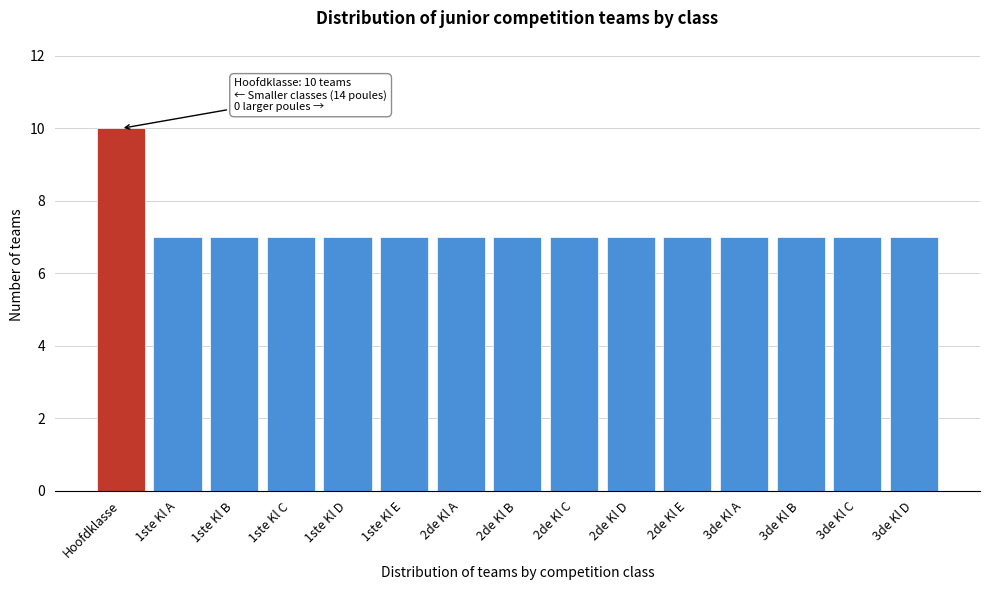

Reading left to right, list all the values displayed in this chart.

Hoofdklasse=10	1ste Kl A=7	1ste Kl B=7	1ste Kl C=7	1ste Kl D=7	1ste Kl E=7	2de Kl A=7	2de Kl B=7	2de Kl C=7	2de Kl D=7	2de Kl E=7	3de Kl A=7	3de Kl B=7	3de Kl C=7	3de Kl D=7